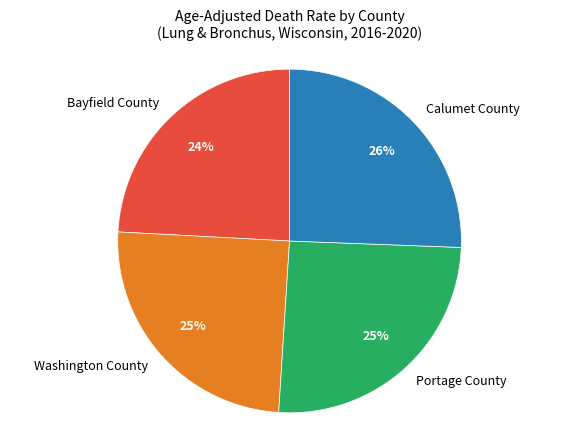

To the nearest percent, what portion does Portage County represent?

25%